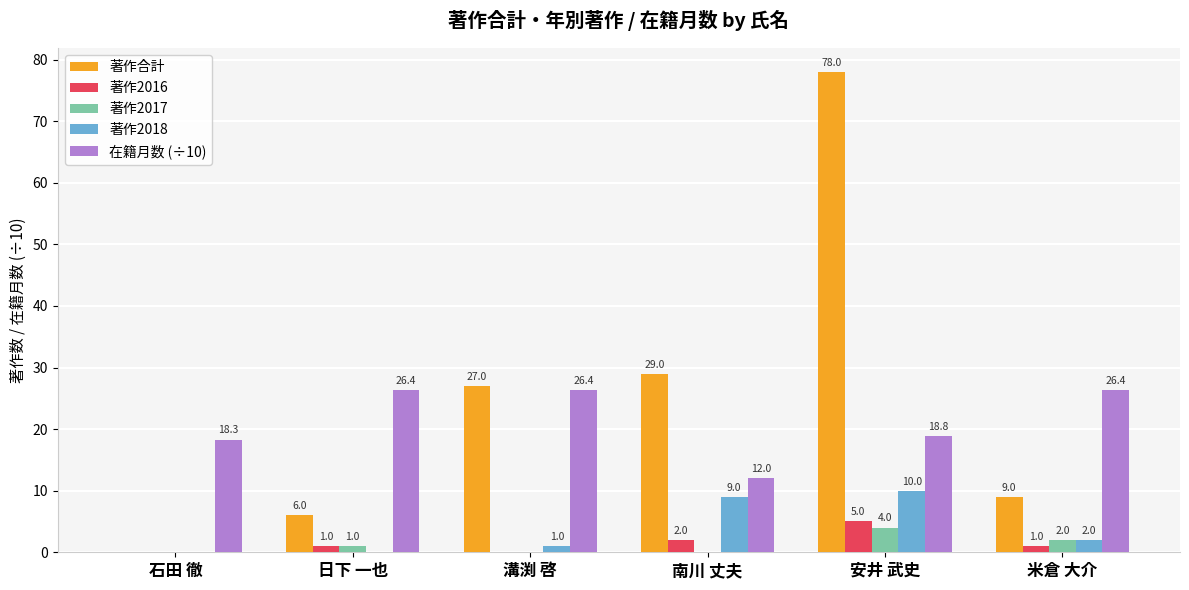

Which series changed the most between 石田 徹 and 南川 丈夫?

著作合計